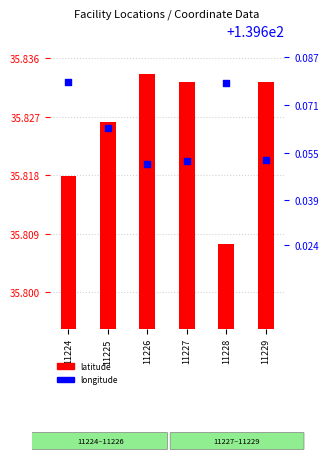

Which series contains the lowest Y value?

latitude